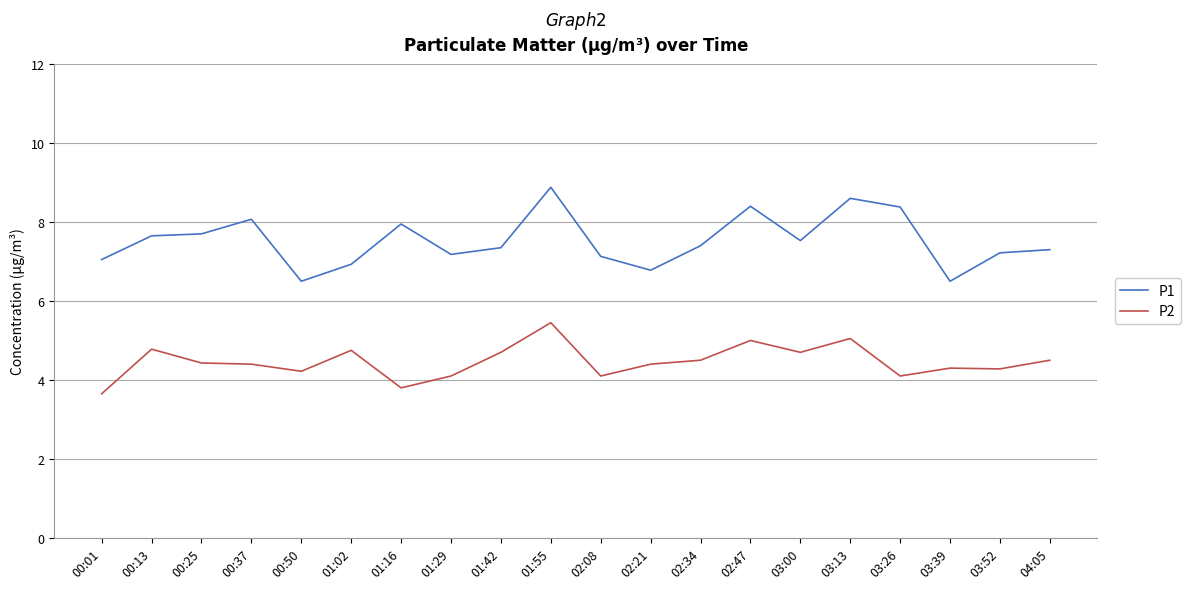

What is the total value across all series at 03:26?

12.5